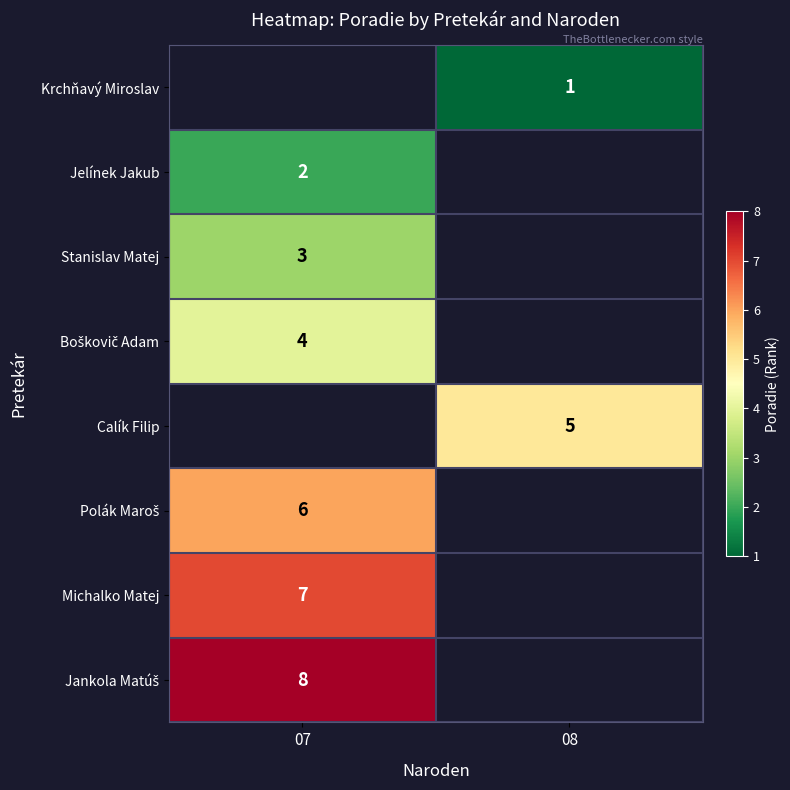

The value of Stanislav Matej at 07 is 1. True or false?

False